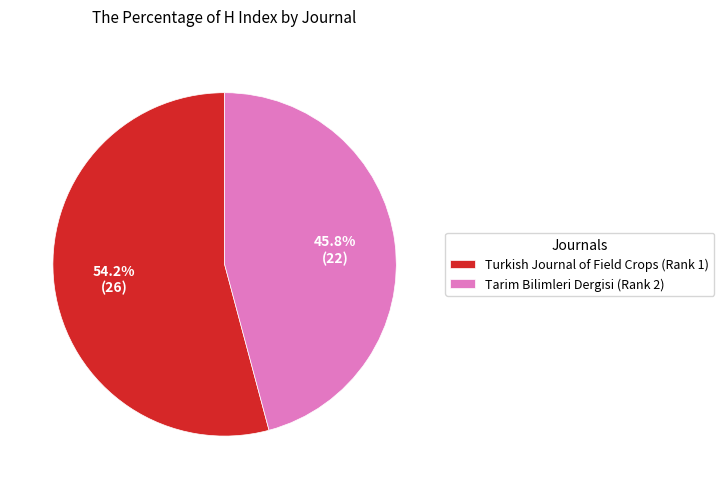

What percentage is the Tarim Bilimleri Dergisi (Rank 2) slice, to the nearest percent?

46%